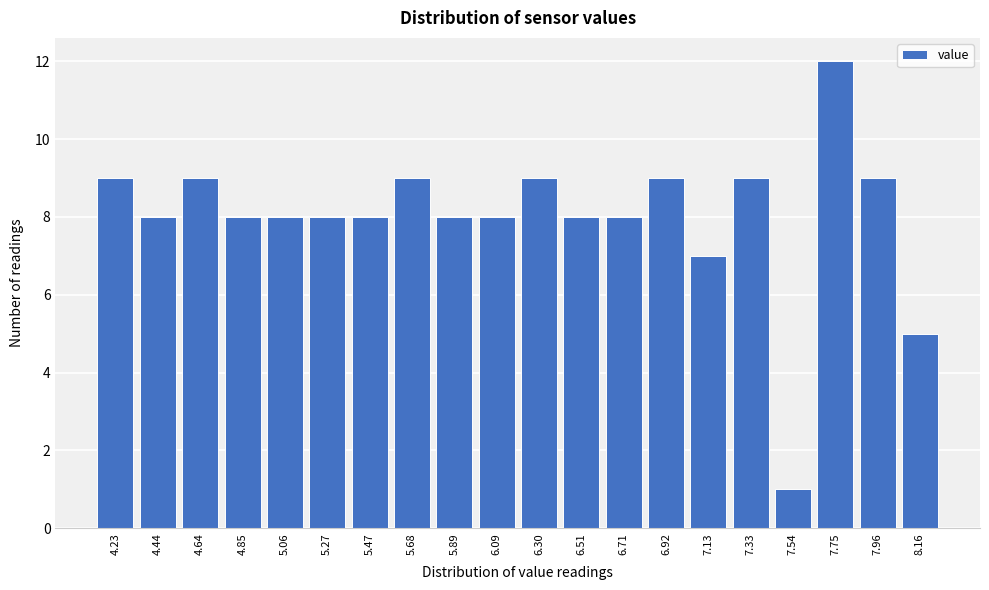

Reading left to right, what are all the values shown in this chart?

4.23=9	4.44=8	4.64=9	4.85=8	5.06=8	5.27=8	5.47=8	5.68=9	5.89=8	6.09=8	6.30=9	6.51=8	6.71=8	6.92=9	7.13=7	7.33=9	7.54=1	7.75=12	7.96=9	8.16=5